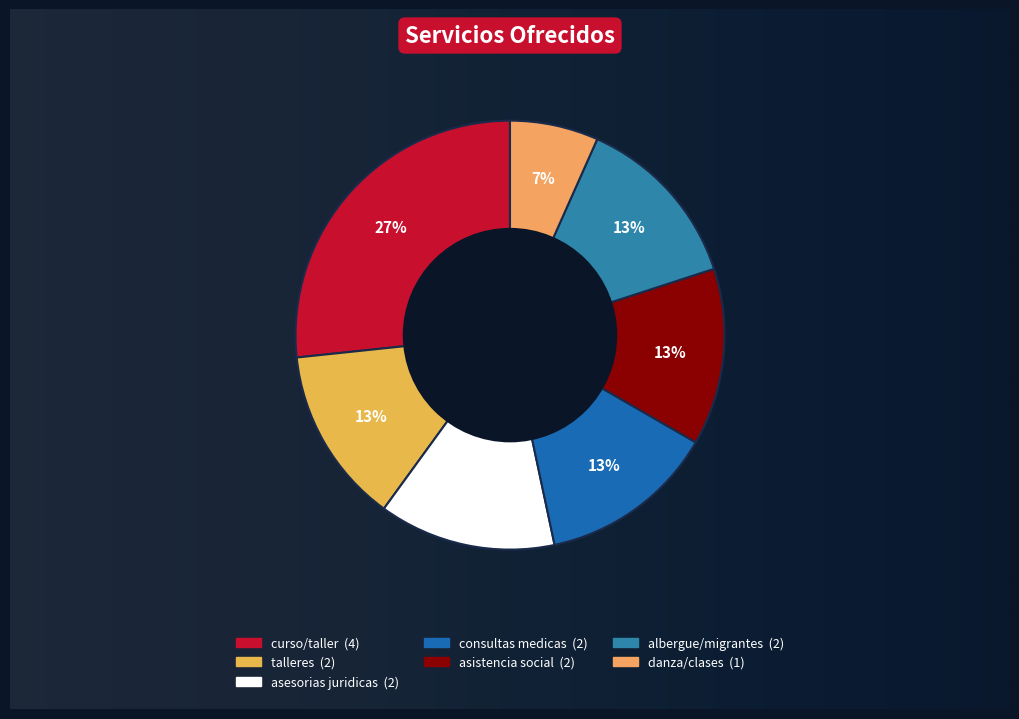

To the nearest percent, what is the average slice percentage?

14%